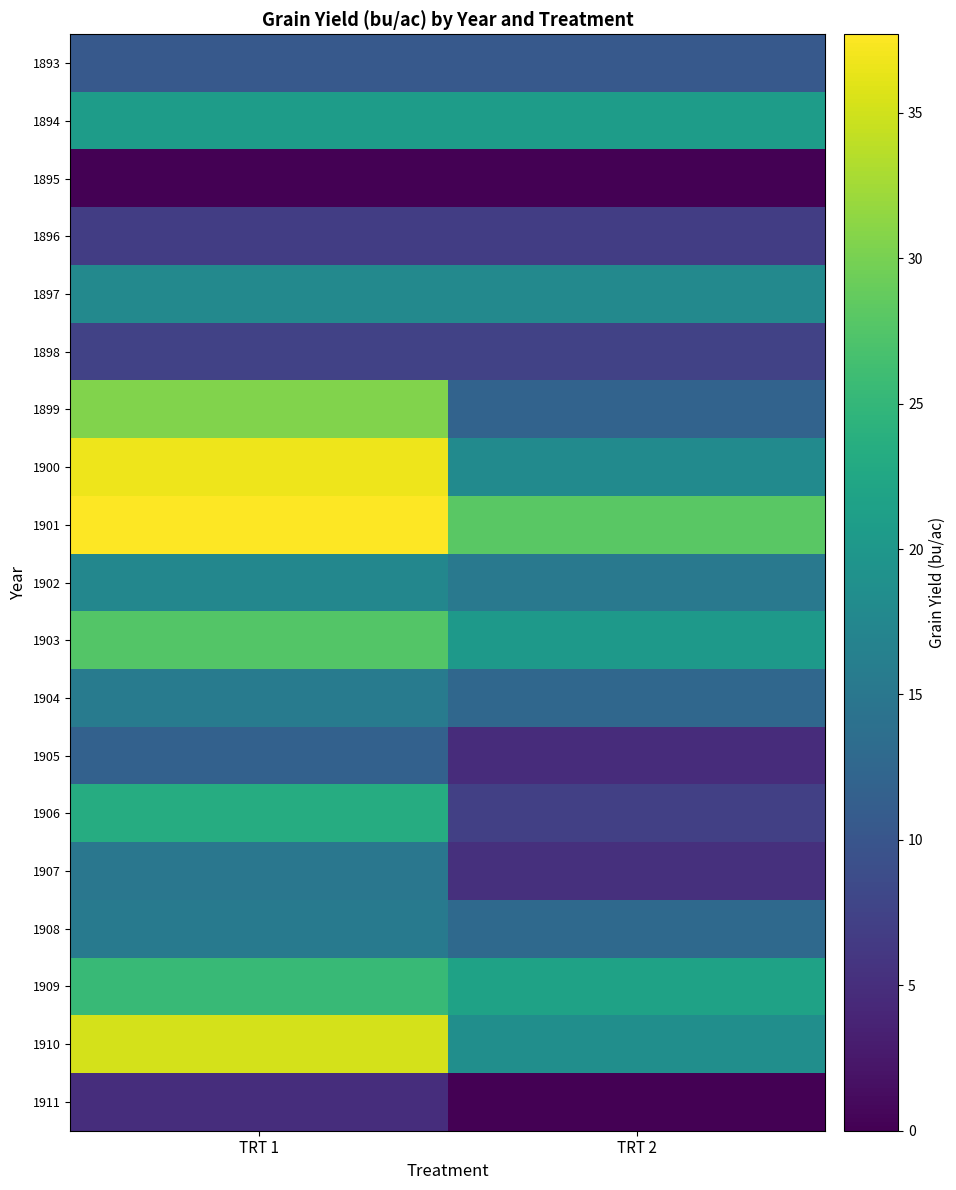

Which series has the largest total across all categories?

1901